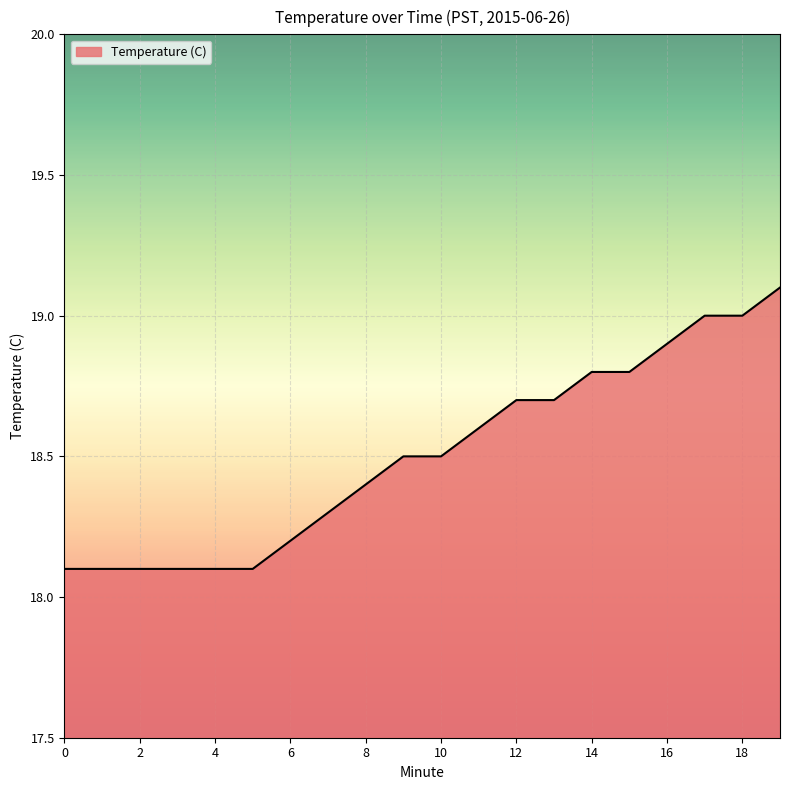

What is the difference between the maximum and minimum values?

1.0